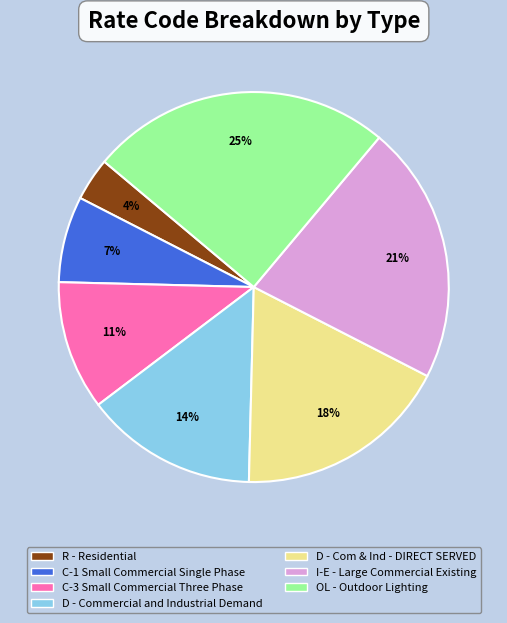

How many segments does this pie chart have?

7